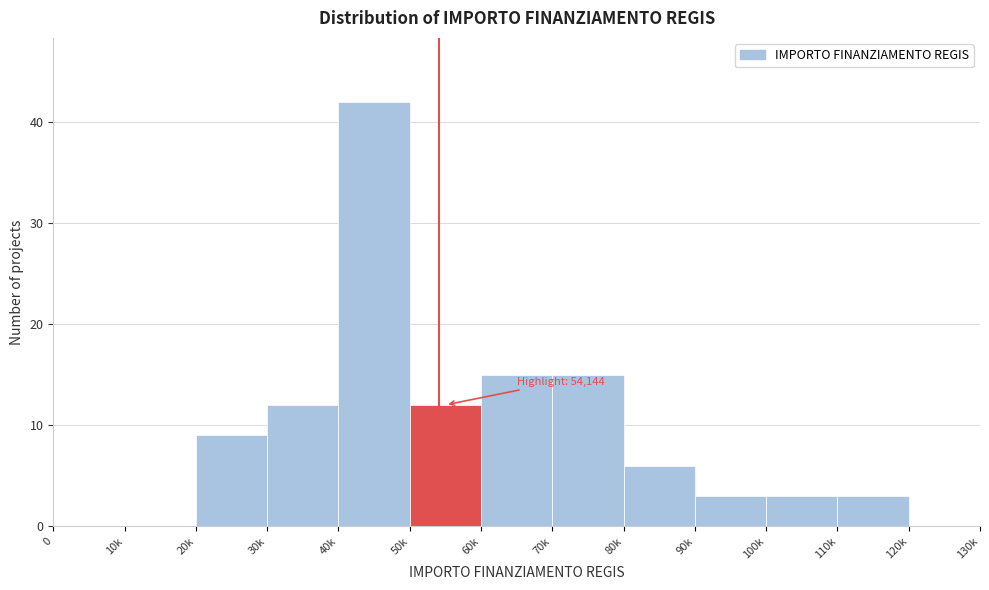

Reading left to right, extract all data points from this chart.

0=0	10k=0	20k=9	30k=12	40k=42	50k=12	60k=15	70k=15	80k=6	90k=3	100k=3	110k=3	120k=0